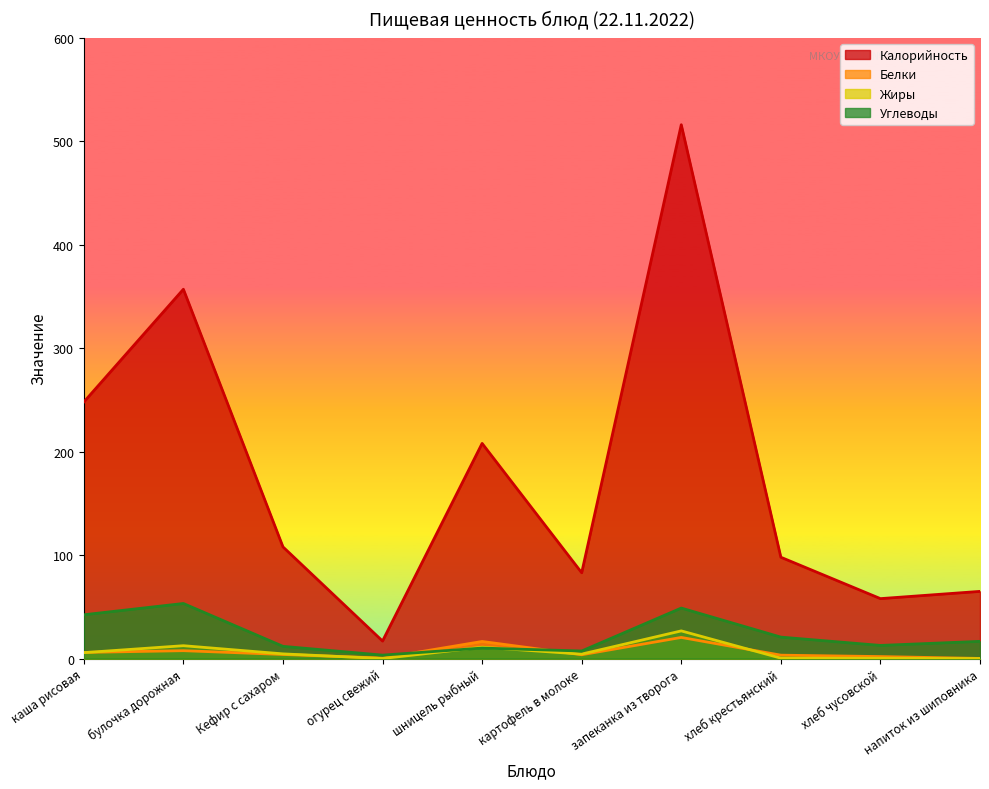

The Углеводы series shows 12.8 at хлеб чусовской. True or false?

True